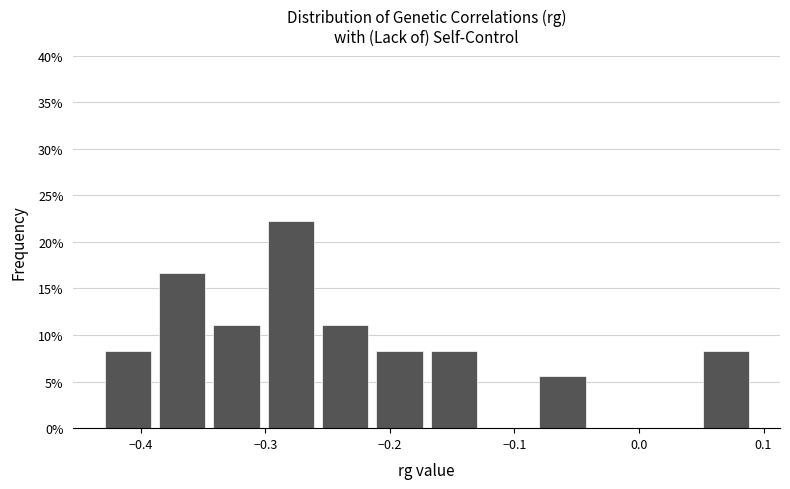

Reading left to right, list every bar in this chart as the range it spans on the x-axis followed by its height. Neither the bar edges nor the heights are printed on the chart, so give them approximately, as read against the axes.

-0.43 to -0.39: 8.5
-0.39 to -0.35: 16.5
-0.35 to -0.30: 11.0
-0.30 to -0.26: 22.0
-0.26 to -0.21: 11.0
-0.21 to -0.17: 8.5
-0.17 to -0.13: 8.5
-0.13 to -0.08: 0
-0.08 to -0.04: 5.5
-0.04 to 0.00: 0
0.00 to 0.05: 0
0.05 to 0.09: 8.5